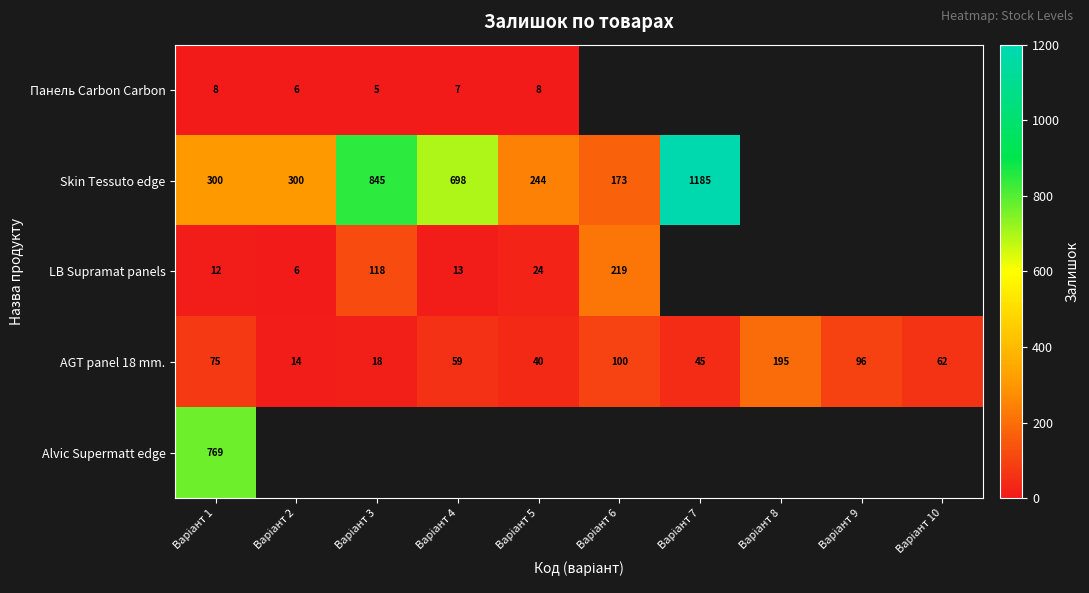

What is the average value of the AGT panel 18 mm. series?

70